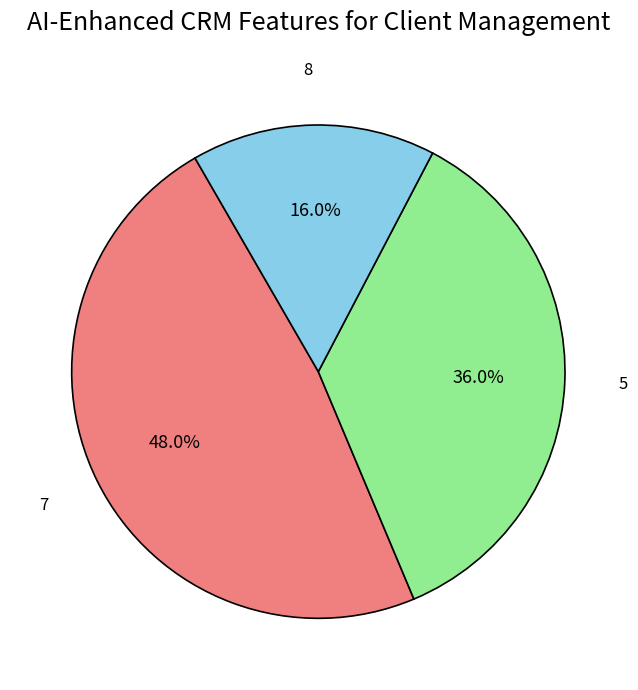

Does any single category account for the majority?

No